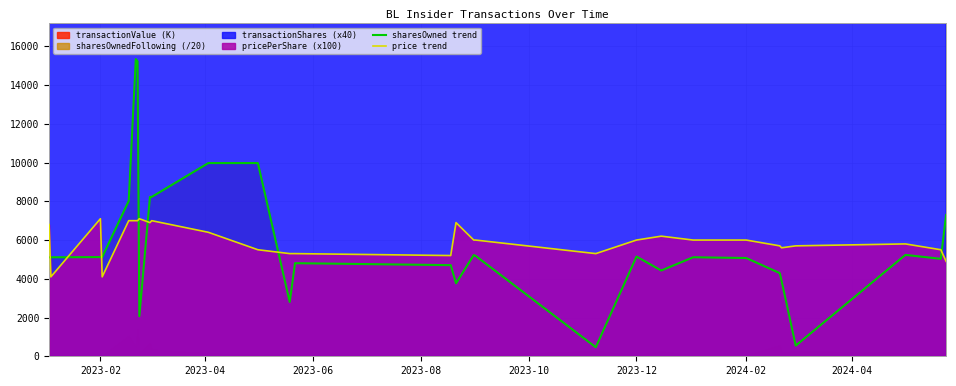

What is the lowest value of the price trend series?

4100.0